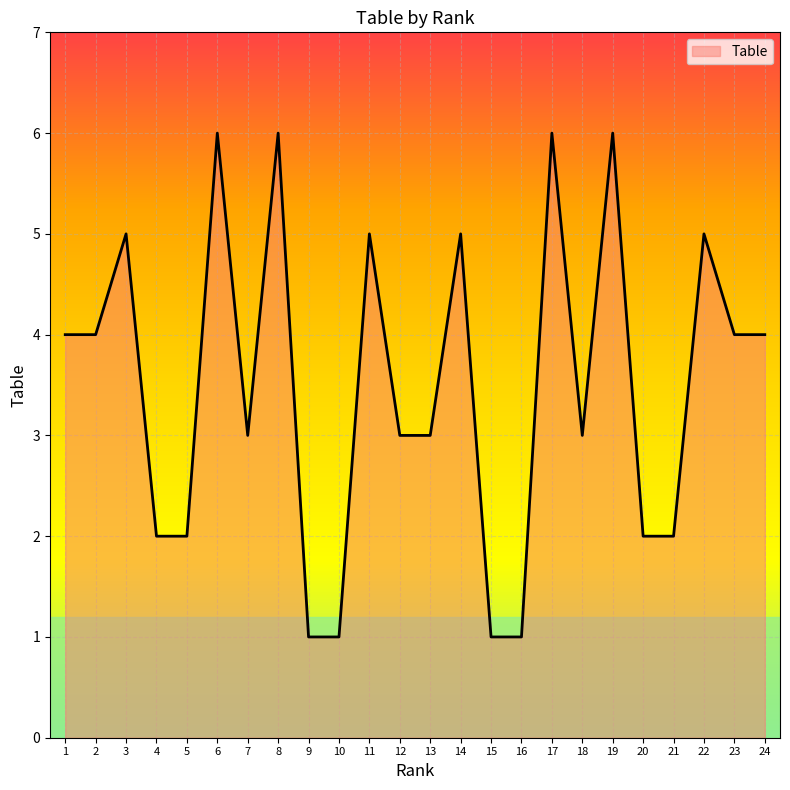

What is the maximum value shown in the chart?

6